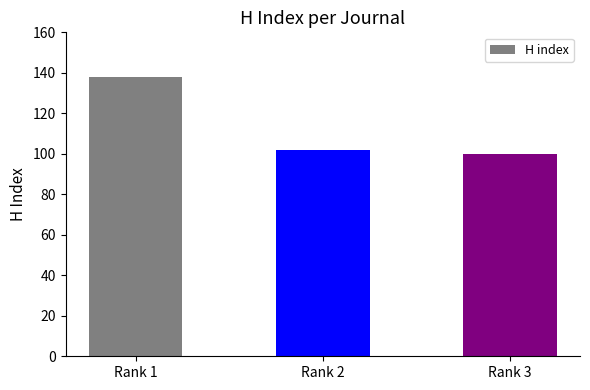

Which has a higher value, Rank 1 or Rank 2?

Rank 1